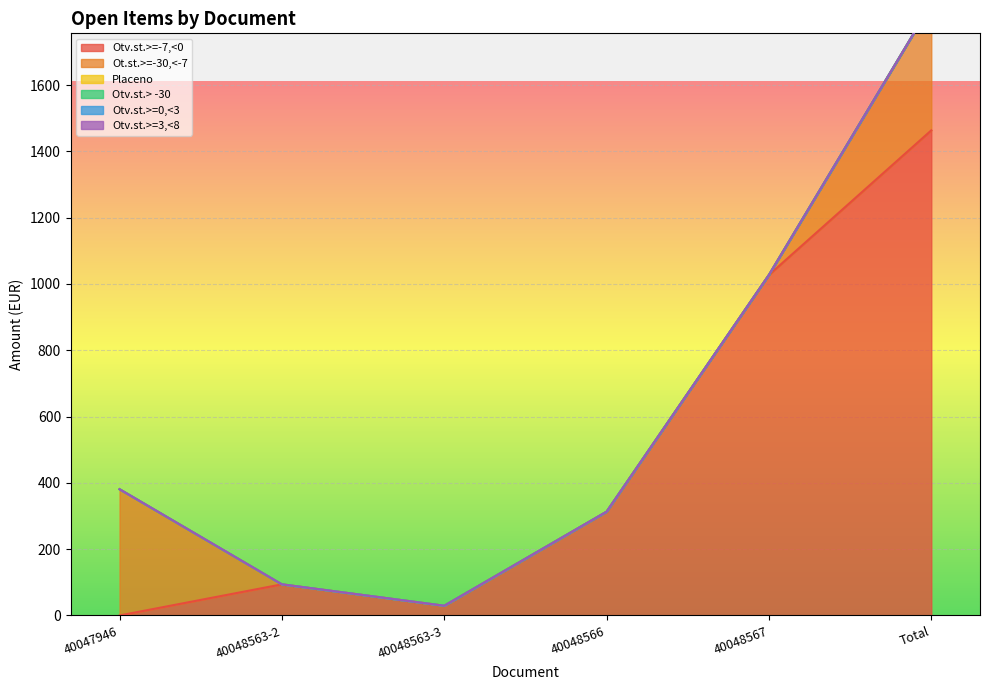

At which category is the sum across all series the highest?

Total